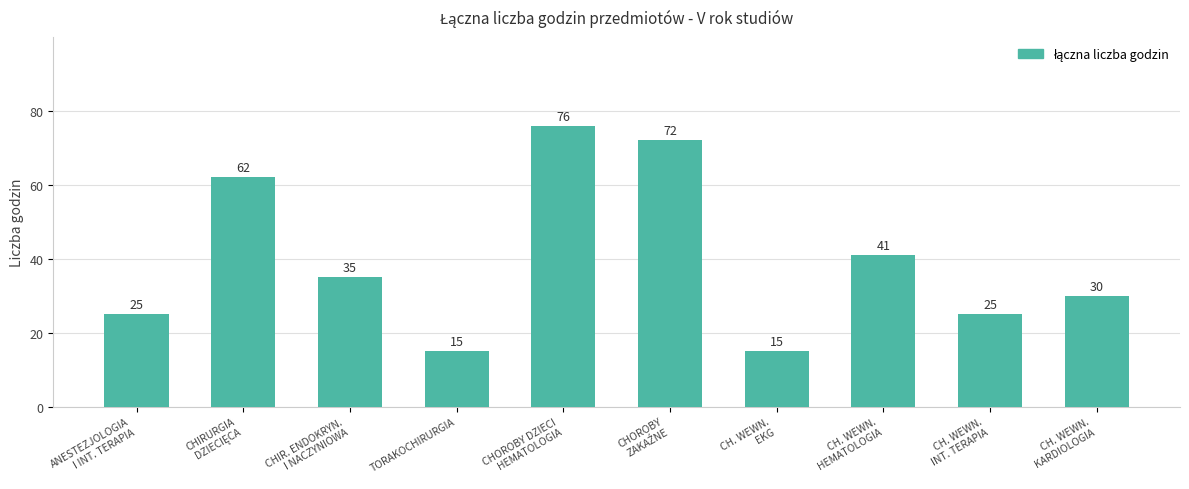

What is the greatest value displayed?

76